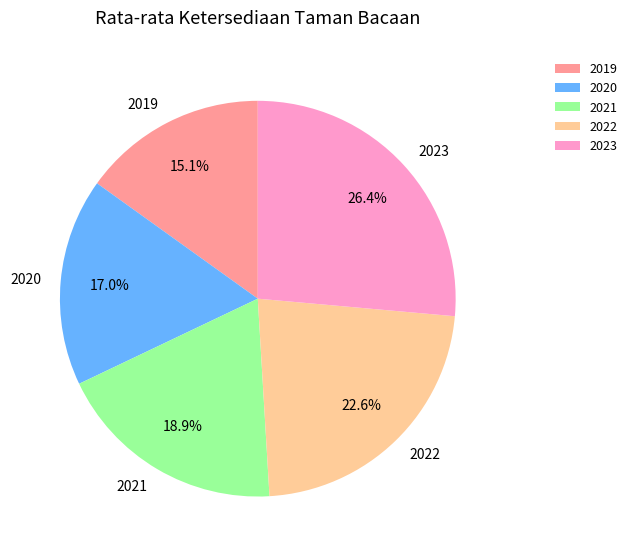

Which has a higher value, 2020 or 2023?

2023